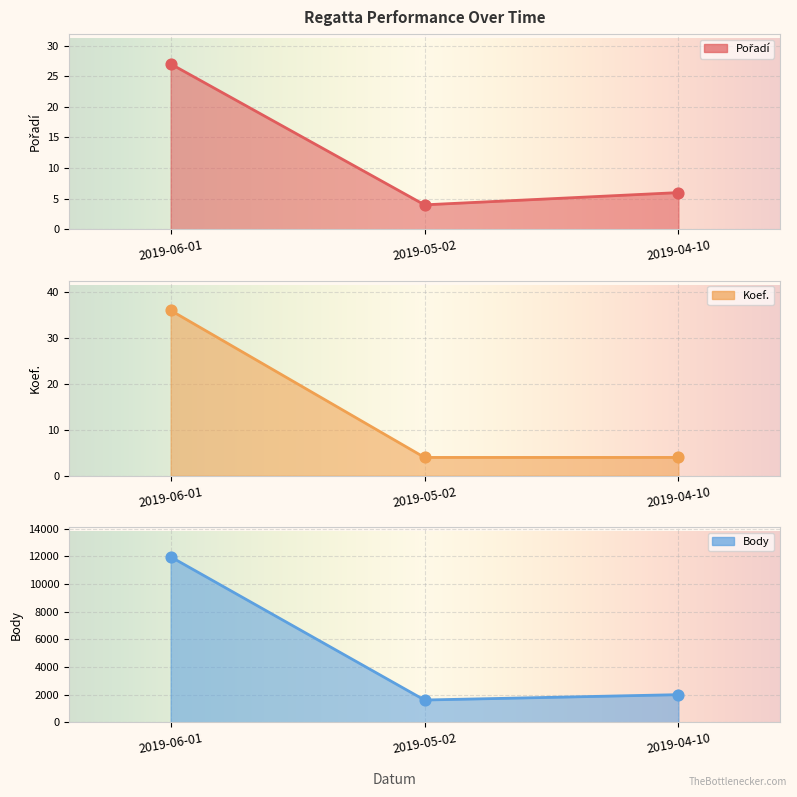

Which series has the largest Y range (max minus min)?

Body